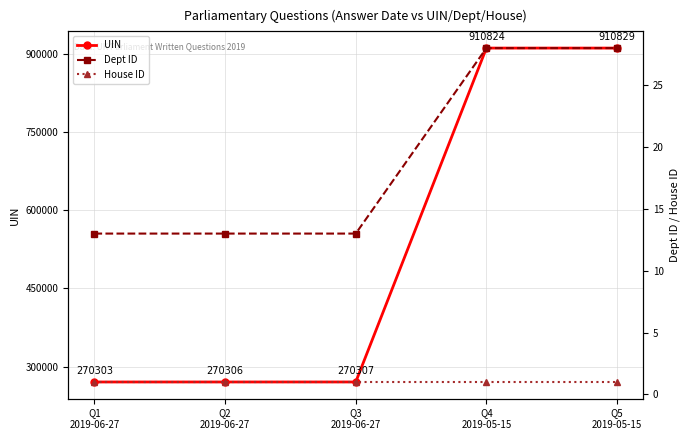

The value of Dept ID at Q3
2019-06-27 is 6. True or false?

False